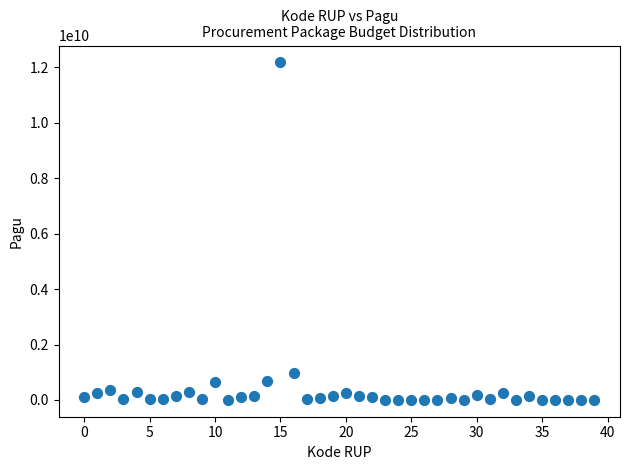

What is the range of Y values (max minus min)?

12181052000